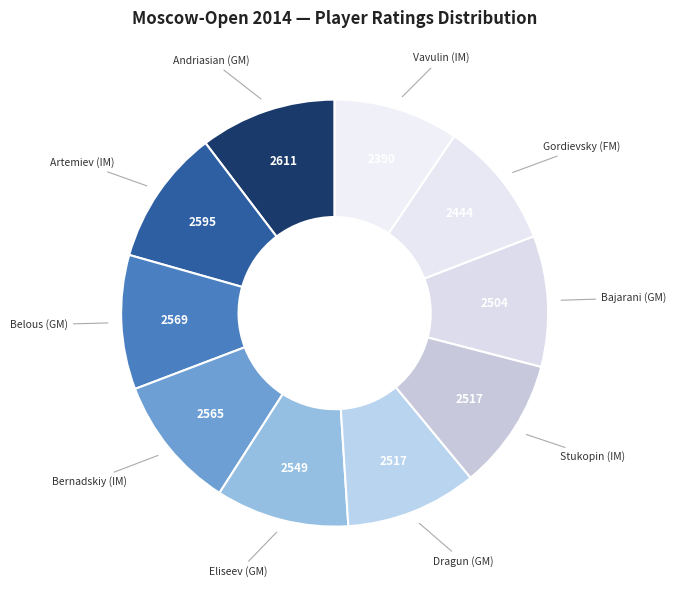

Is there any slice that represents more than half of the pie?

No